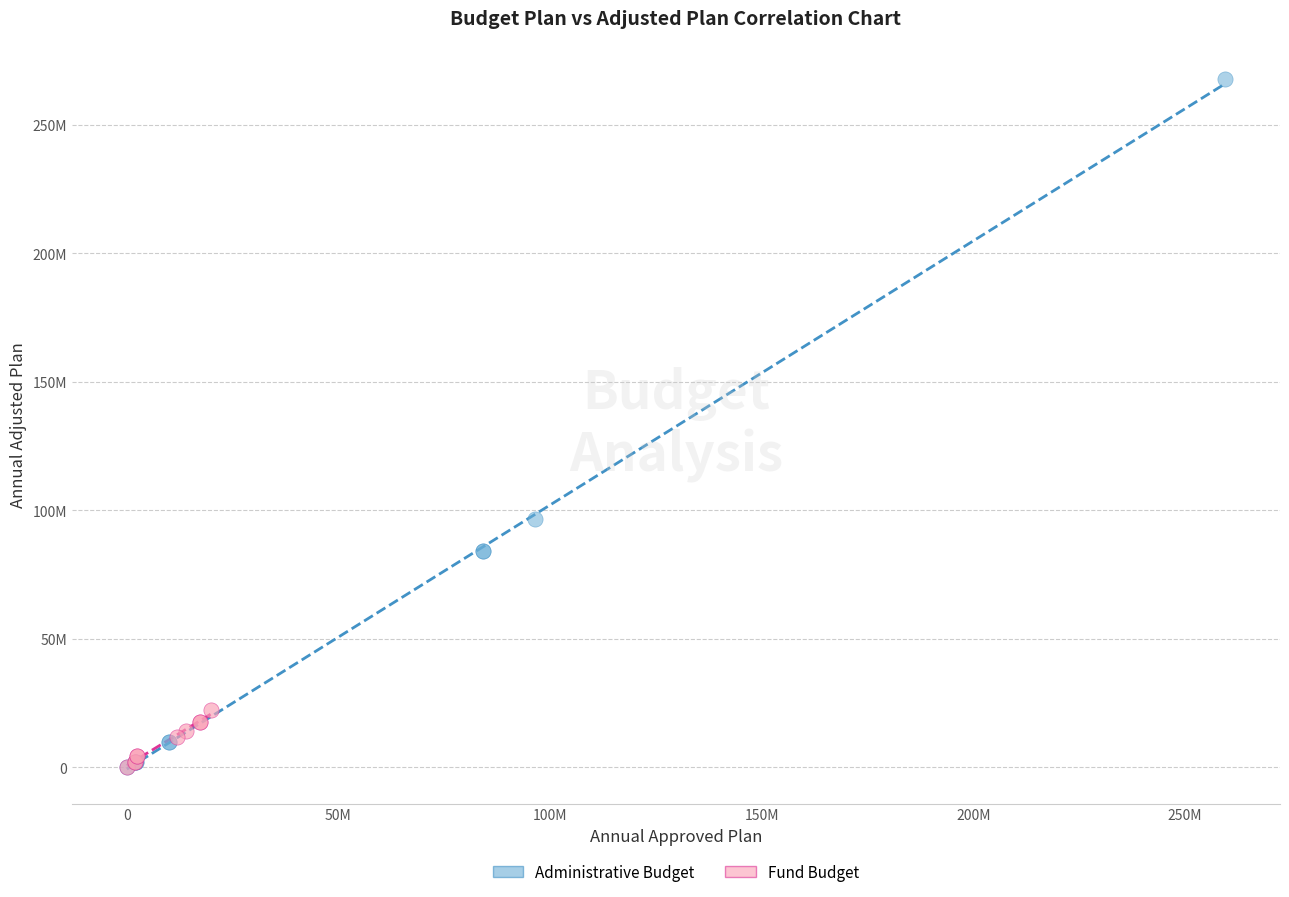

What are all the series names shown in the legend?

Administrative Budget, Fund Budget